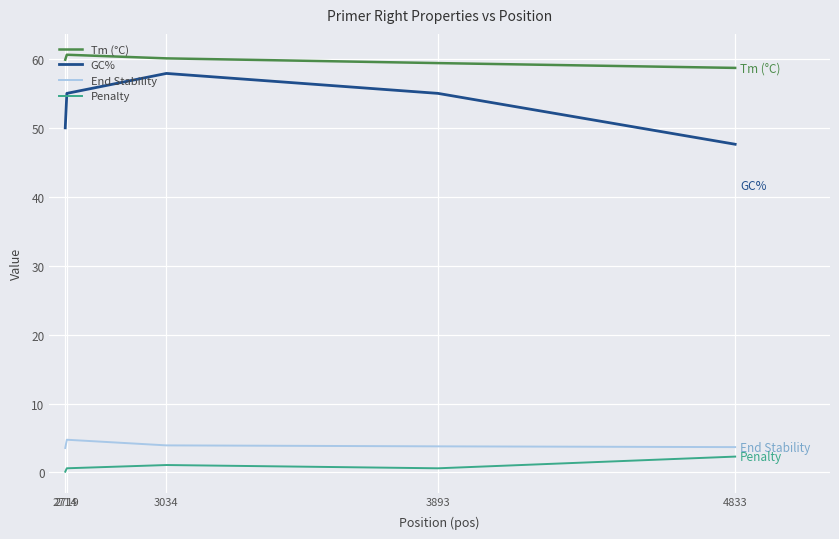

At which category does End Stability reach its first local peak?

2719